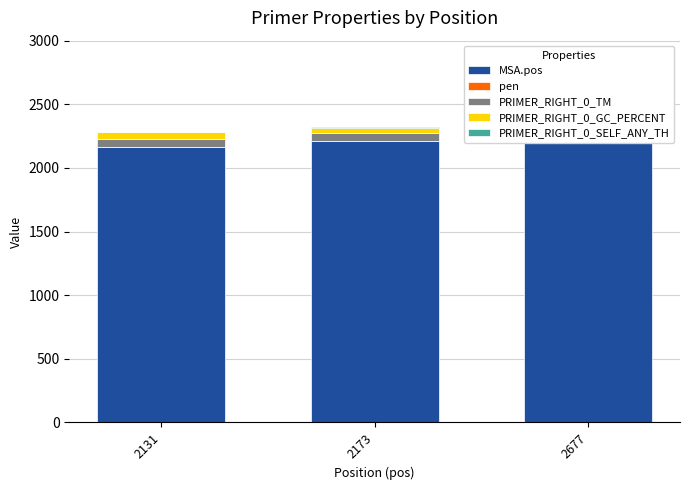

Is the value of PRIMER_RIGHT_0_SELF_ANY_TH at 2173 greater than the value of MSA.pos at 2677?

No